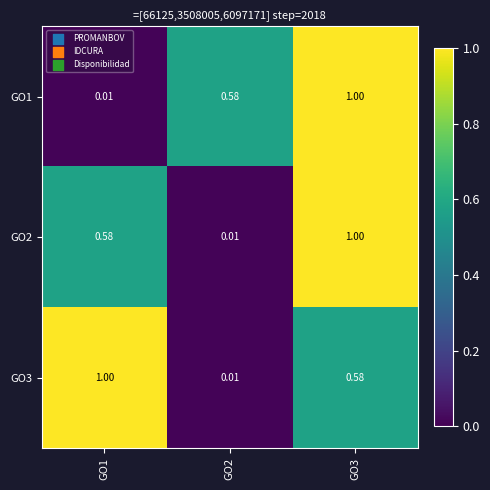

Is the value of GO3 at GO1 greater than the value of GO2 at GO1?

Yes